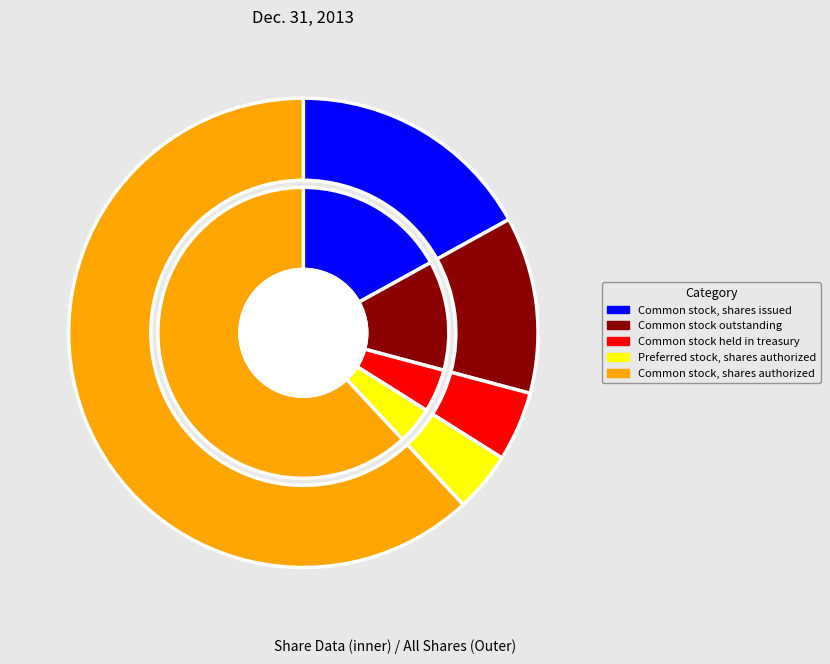

Does Common stock, shares issued account for over 50% of the chart?

No